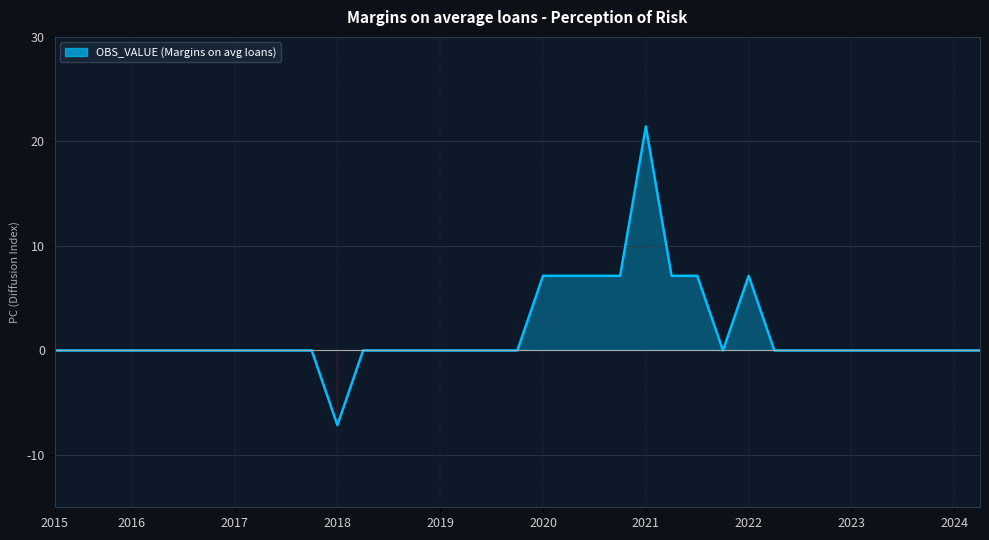

What is the smallest value displayed?

-7.1